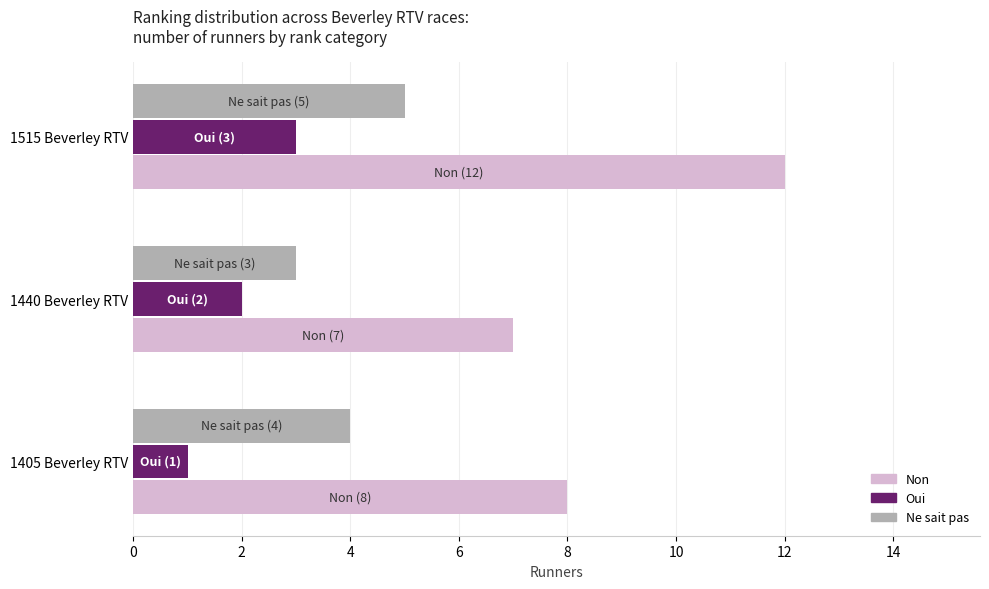

What is the sum of the Ne sait pas values at 1515 Beverley RTV and 1440 Beverley RTV?

8